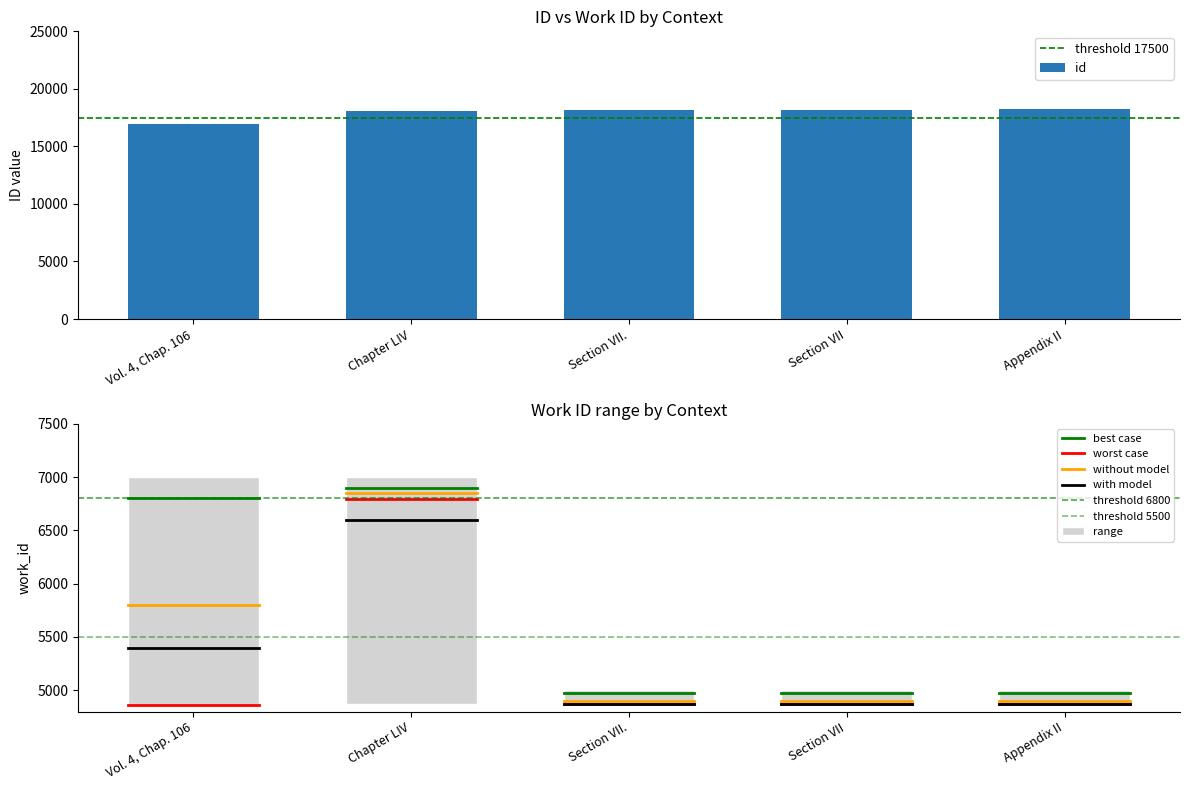

What is the difference between the second highest and second lowest values?

83